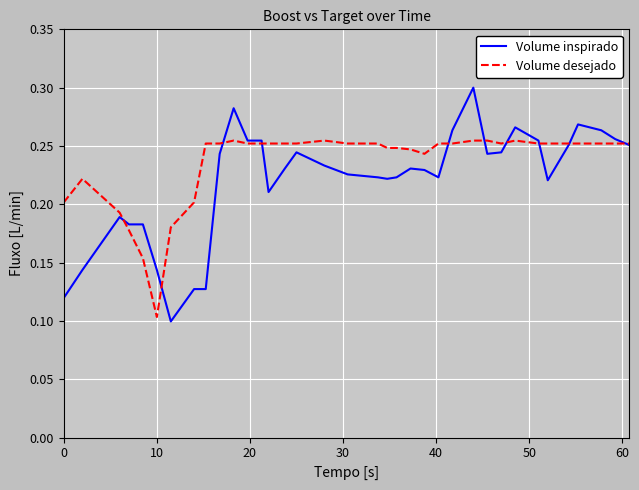

Rank the series by their average value, from highest to lowest.

Volume desejado, Volume inspirado